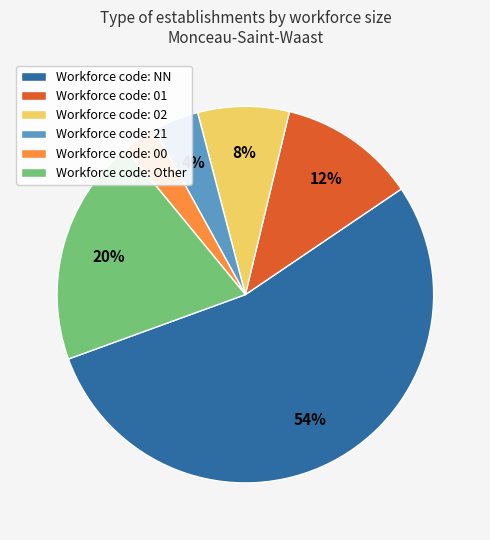

To the nearest percent, what percentage of the pie is Workforce code: 01?

12%